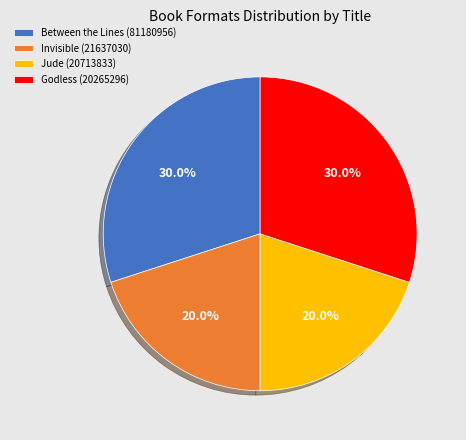

Combined, what portion of the pie is Between the Lines (81180956) and Jude (20713833)?

50.0%